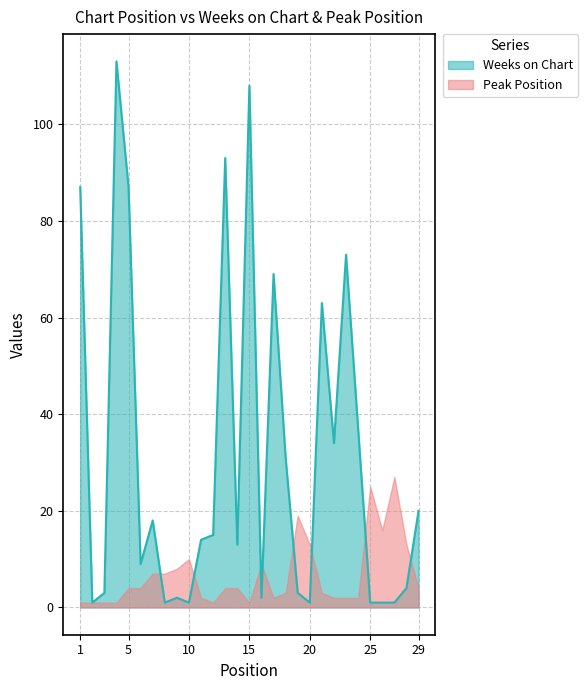

How many points are lower than both their immediate neighbors (excluding endpoints)?

8